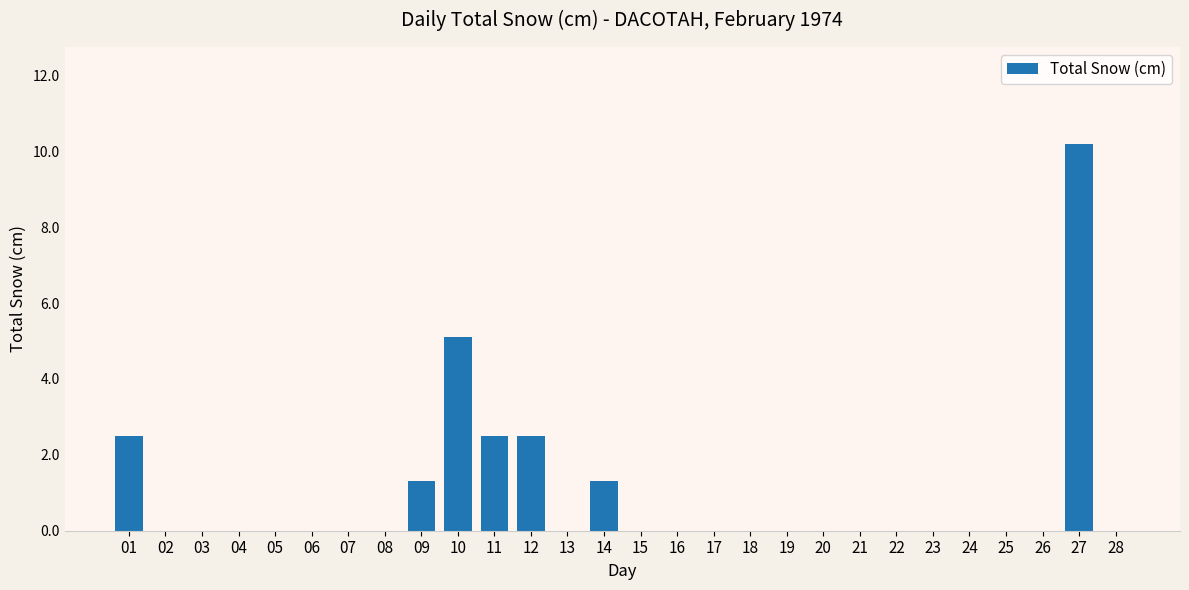

Reading left to right, list all the values displayed in this chart.

2.5	0.0	0.0	0.0	0.0	0.0	0.0	0.0	1.3	5.1	2.5	2.5	0.0	1.3	0.0	0.0	0.0	0.0	0.0	0.0	0.0	0.0	0.0	0.0	0.0	0.0	10.2	0.0